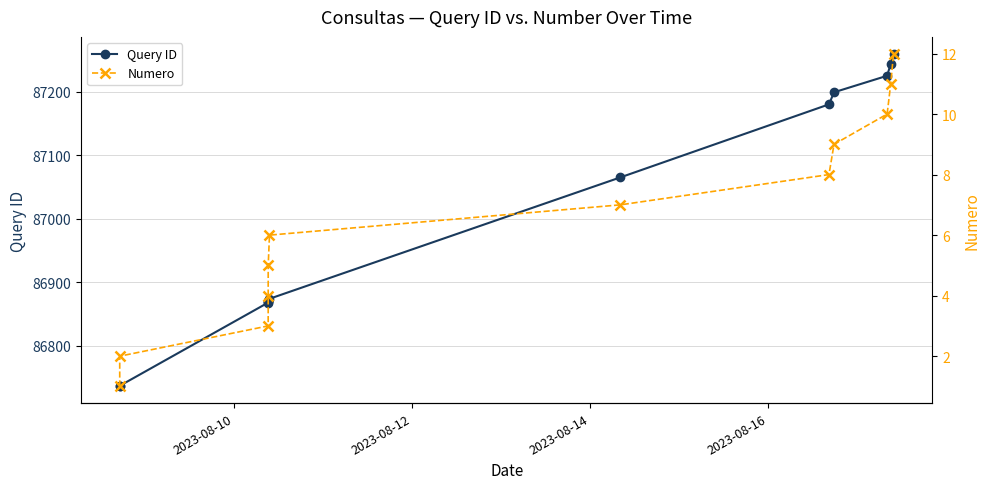

What are all the series names shown in the legend?

Query ID, Numero